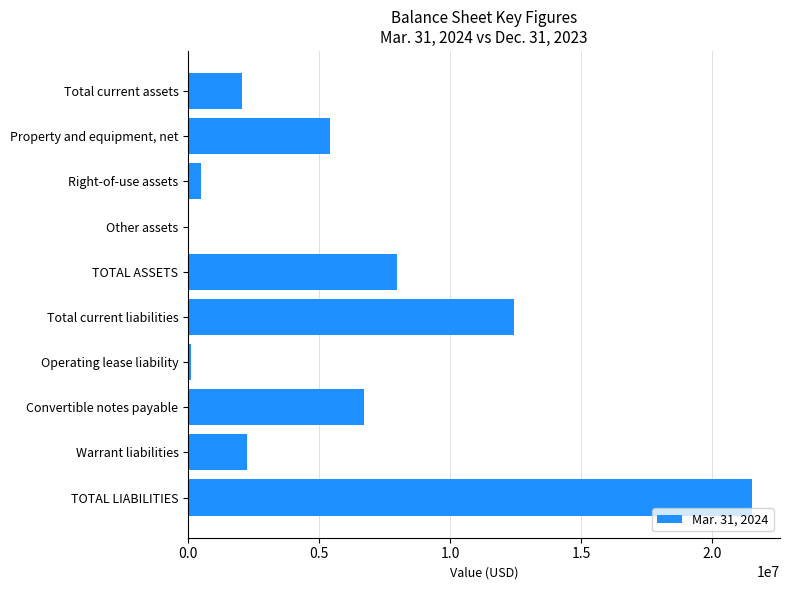

What is the sum of the values at Convertible notes payable and Total current liabilities?

19154567